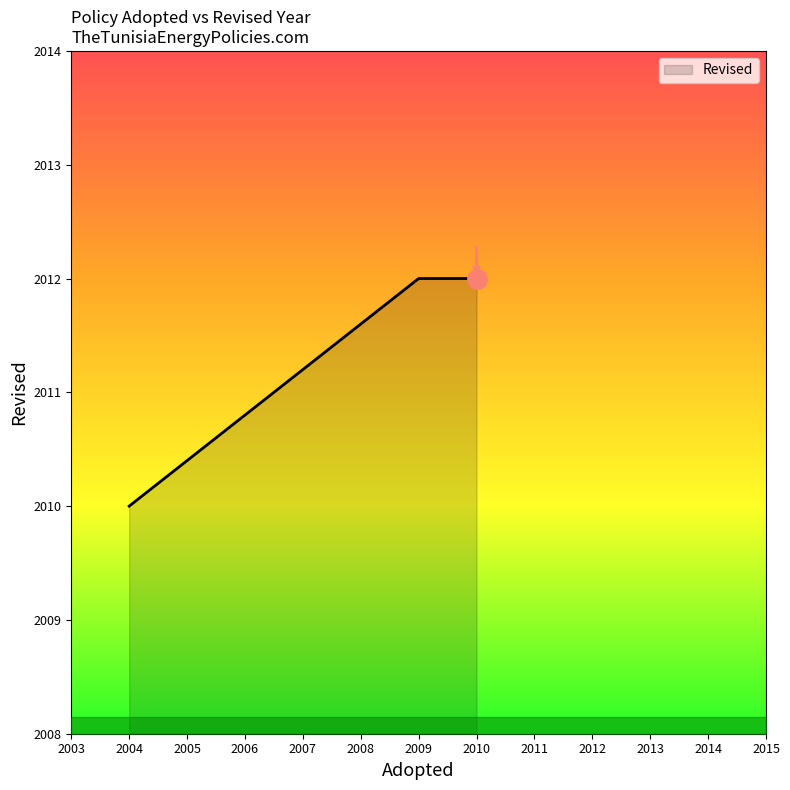

What is the sum of the values at 2009 and 2004?

4022